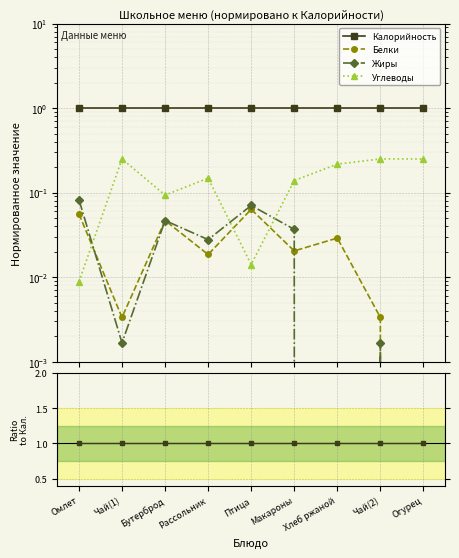

Reading left to right, list all the values displayed in this chart.

Калорийность: 1.0	1.0	1.0	1.0	1.0	1.0	1.0	1.0	1.0
Белки: 0.1	0.0	0.0	0.0	0.1	0.0	0.0	0.0	0.0
Жиры: 0.1	0.0	0.0	0.0	0.1	0.0	0.0	0.0	0.0
Углеводы: 0.0	0.2	0.1	0.1	0.0	0.1	0.2	0.2	0.2